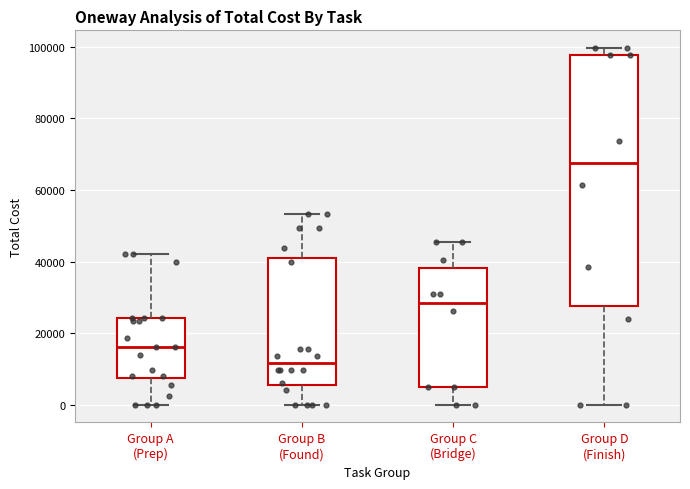

Which box's median line is the highest?

Group D (Finish)